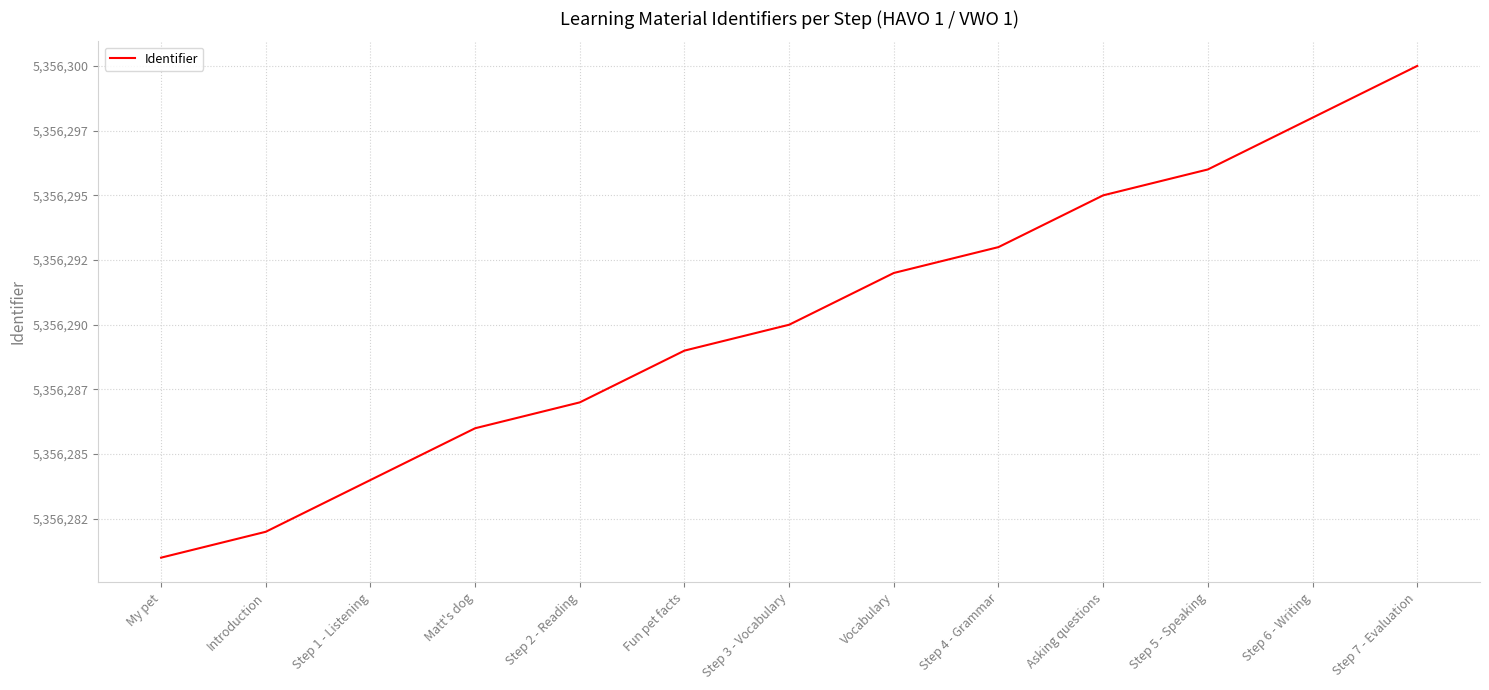

Is this an area chart (filled region under the line)?

No